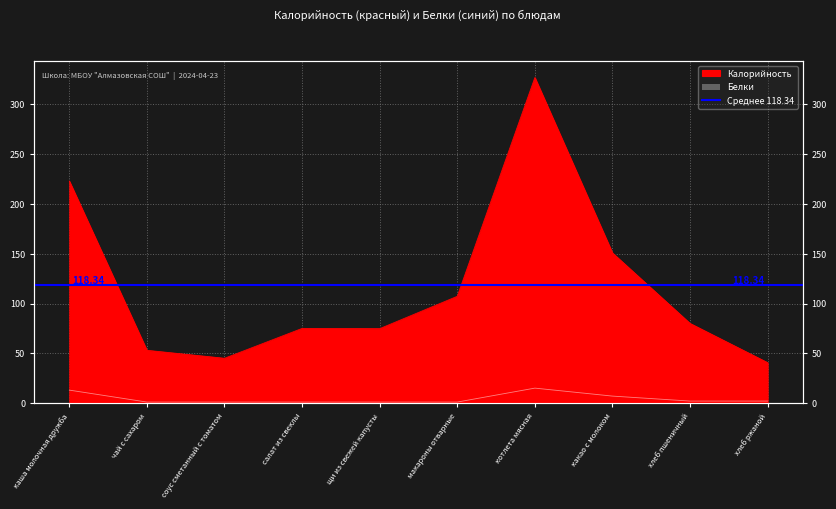

Reading left to right, transcribe all the data shown in this chart.

Калорийность: каша молочная дружба=223.0	чай с сахаром=53.0	соус сметанный с томатом=45.0	салат из свеклы=75.0	щи из свежей капусты=74.8	макароны отварные=107.2	котлета мясная=327.0	какао с молоком=150.8	хлеб пшеничный=80.0	хлеб ржаной=40.6
Белки: каша молочная дружба=13.0	чай с сахаром=1.0	соус сметанный с томатом=1.0	салат из свеклы=1.0	щи из свежей капусты=1.0	макароны отварные=1.0	котлета мясная=15.0	какао с молоком=7.0	хлеб пшеничный=2.0	хлеб ржаной=2.0